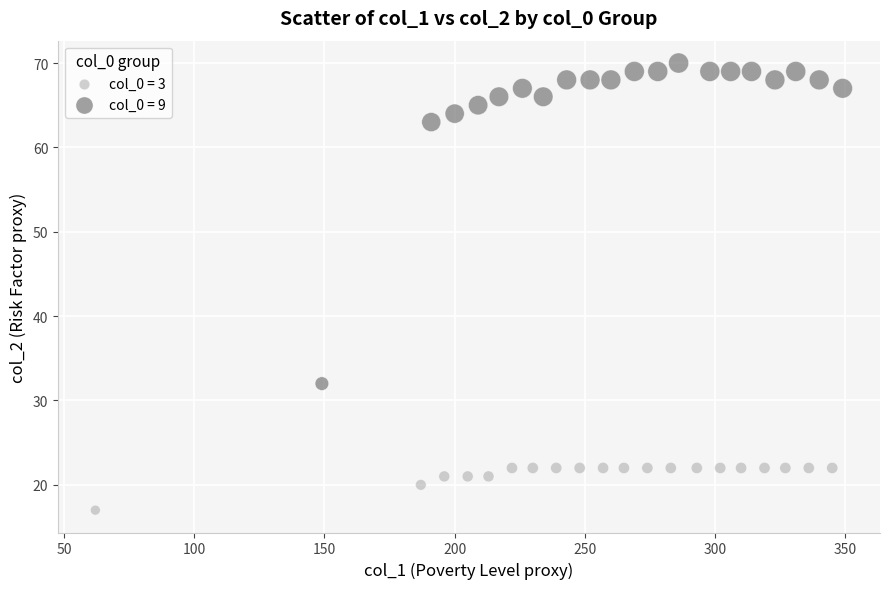

Which series reaches the maximum Y coordinate?

col_0 = 9